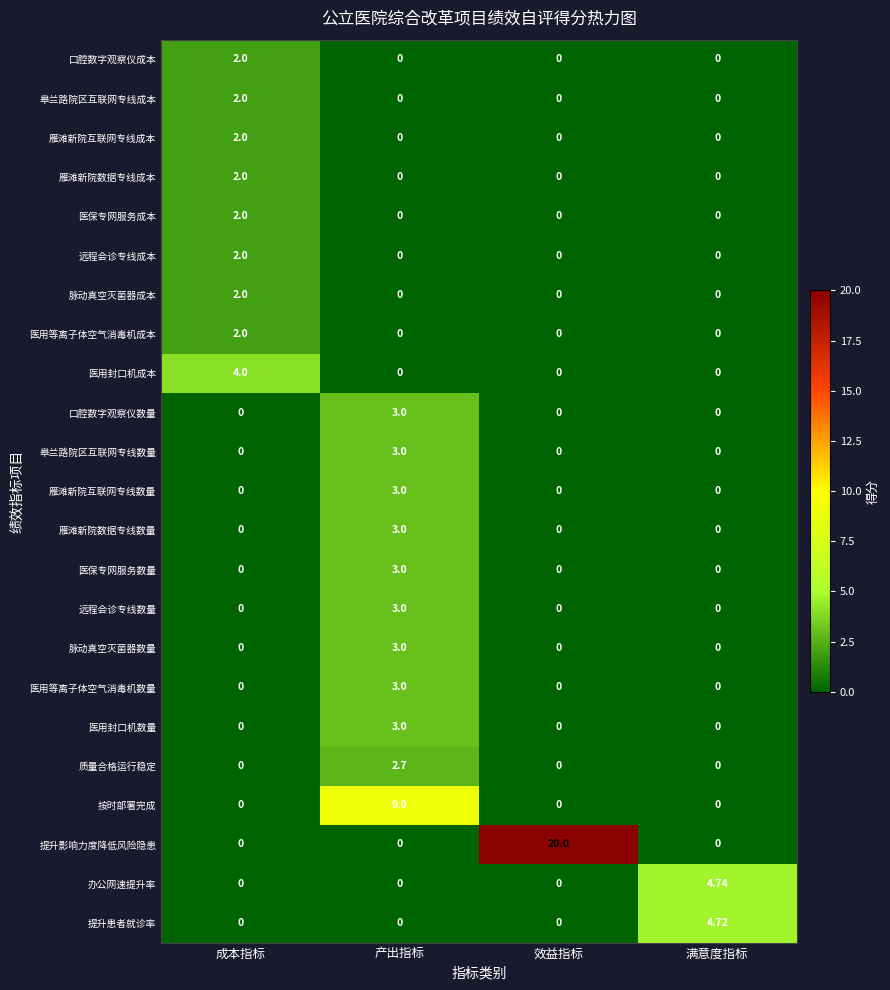

Which category has the highest value in the 远程会诊专线数量 series?

产出指标